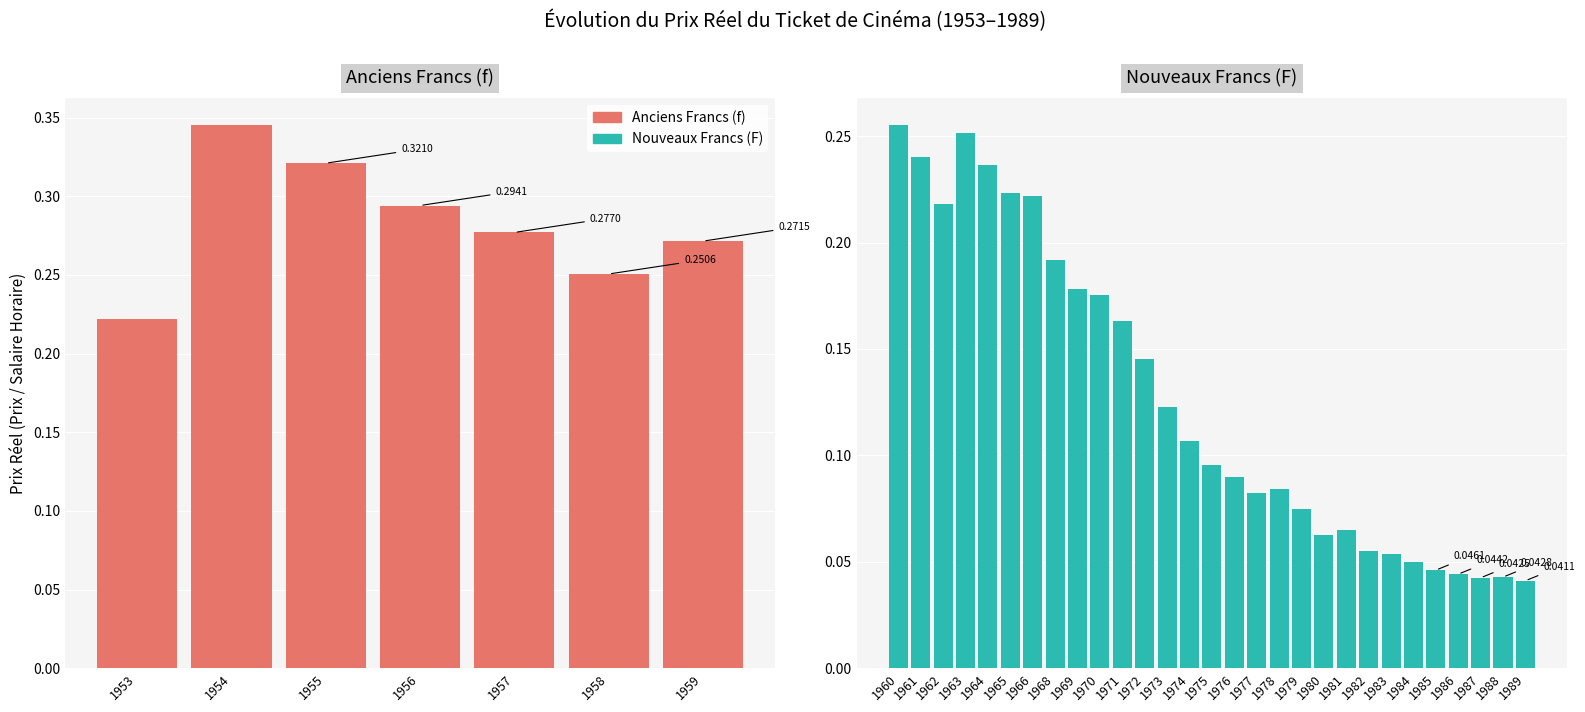

List the labels in order of value, largest first.

1954, 1955, 1956, 1957, 1959, 1960, 1963, 1958, 1961, 1964, 1965, 1966, 1953, 1962, 1968, 1969, 1970, 1971, 1972, 1973, 1974, 1975, 1976, 1978, 1977, 1979, 1981, 1980, 1982, 1983, 1984, 1985, 1986, 1988, 1987, 1989